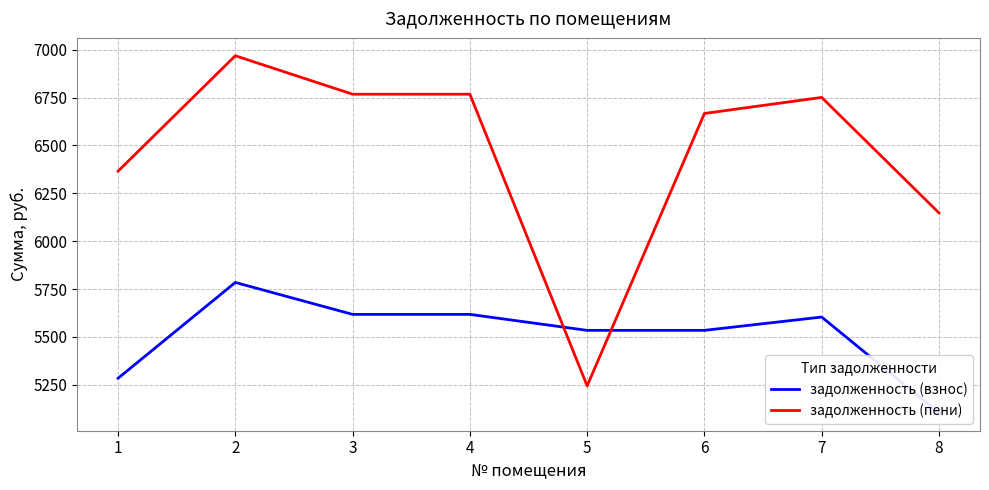

Where is the first local minimum for задолженность (пени)?

5